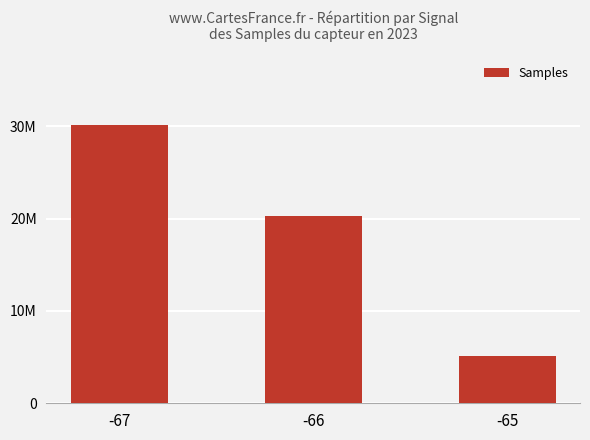

What is the smallest value displayed?

5072197